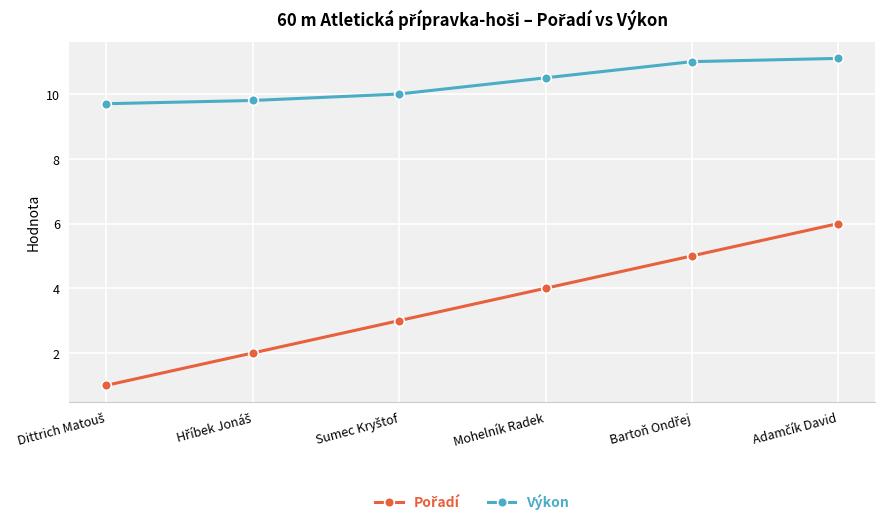

What is the label of the 4th point from the left?

Mohelník Radek